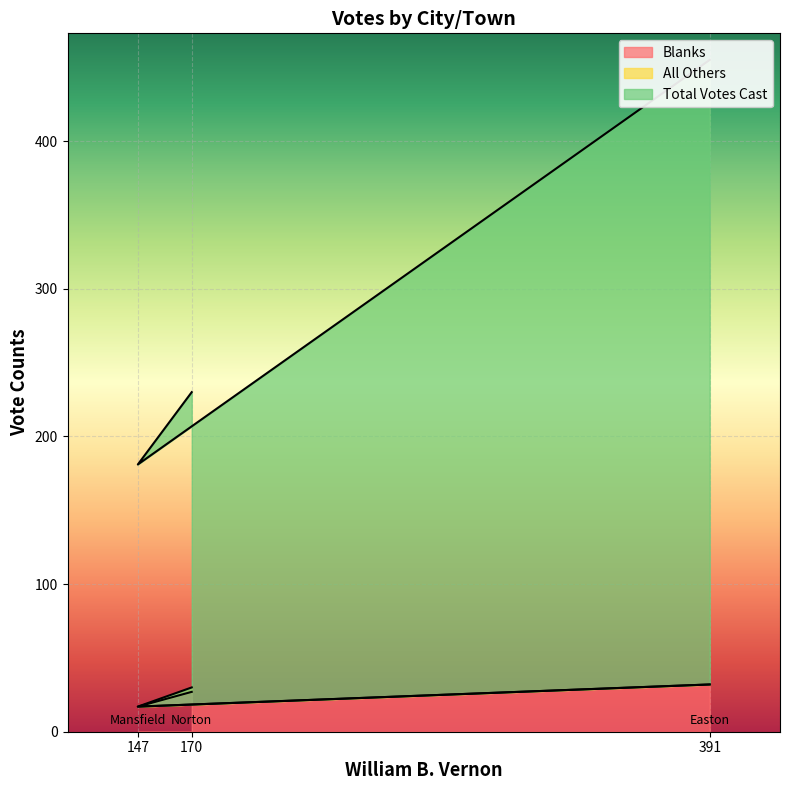

What is the sum of all Blanks values?

76